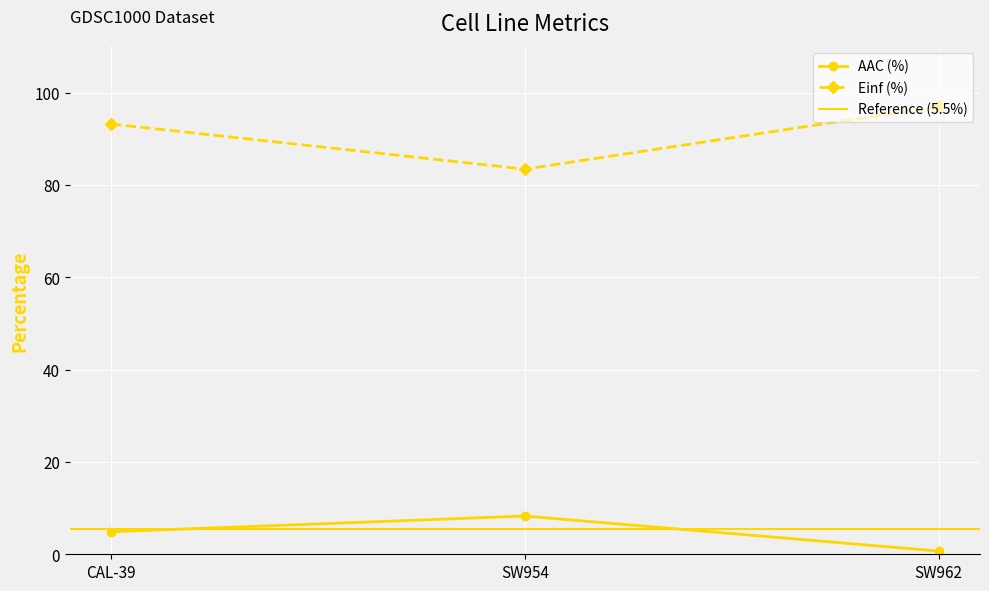

Count the number of categories in the chart.

3